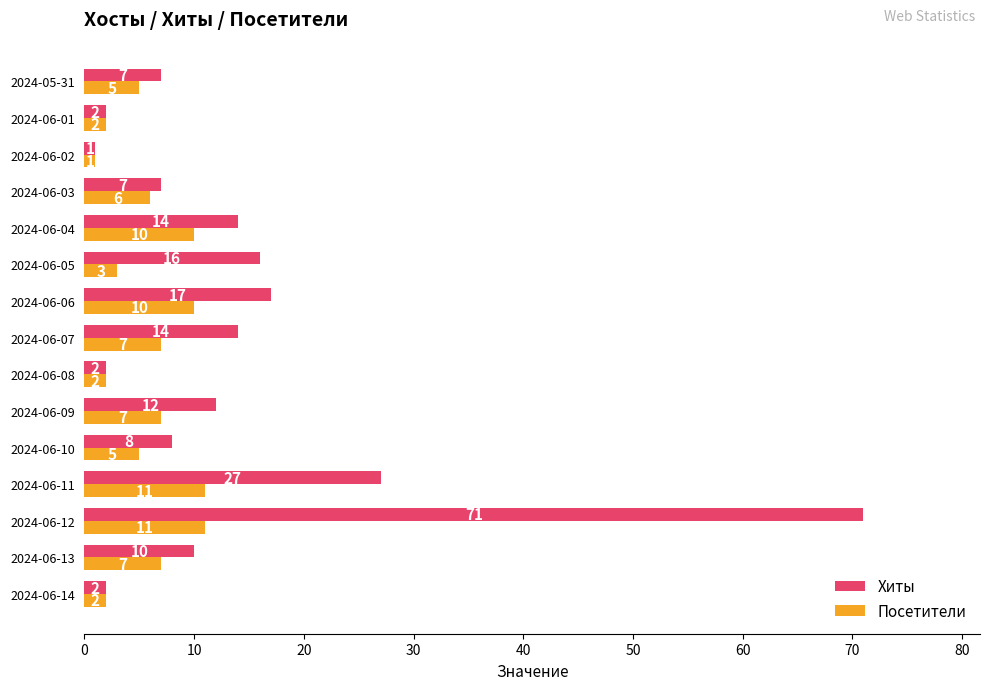

What is the difference between the highest and lowest values at 2024-06-05?

13